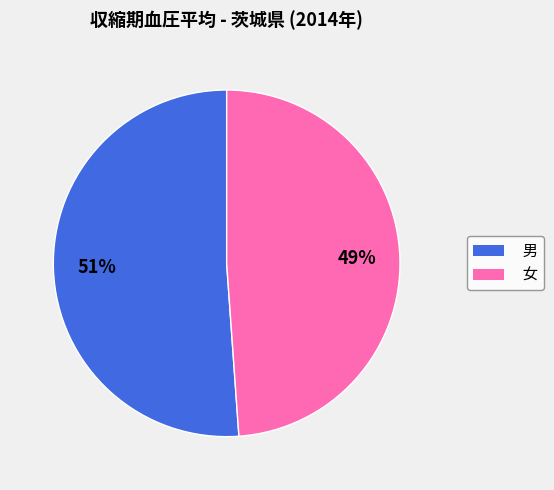

Does any single category account for the majority?

Yes